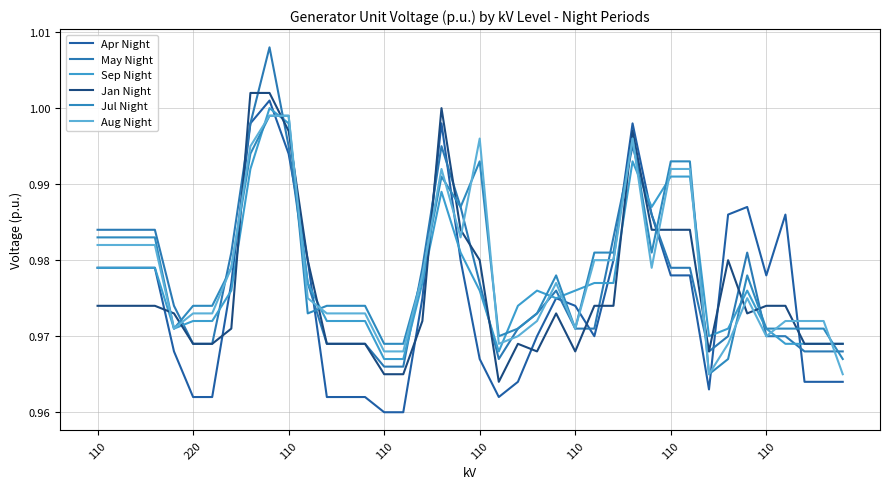

Does the chart have visible grid lines?

Yes